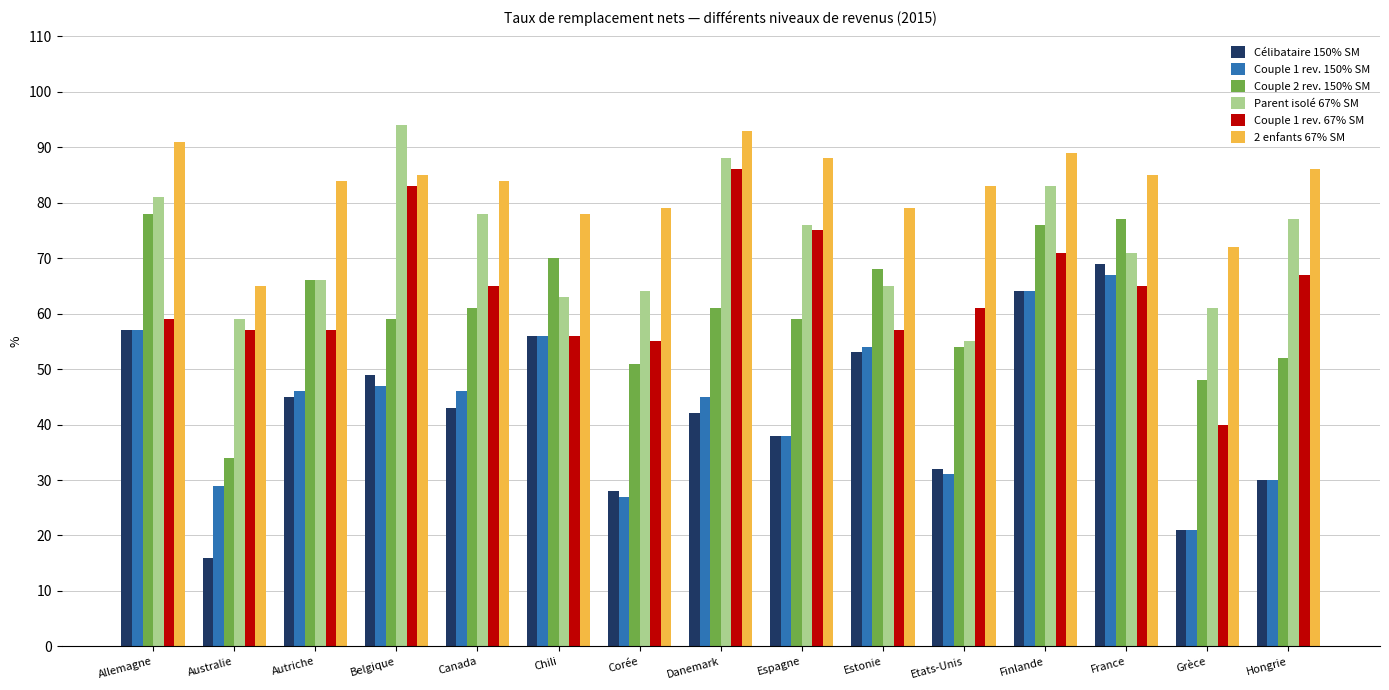

Is it true that Couple 2 rev. 150% SM equals 52 at Hongrie?

True